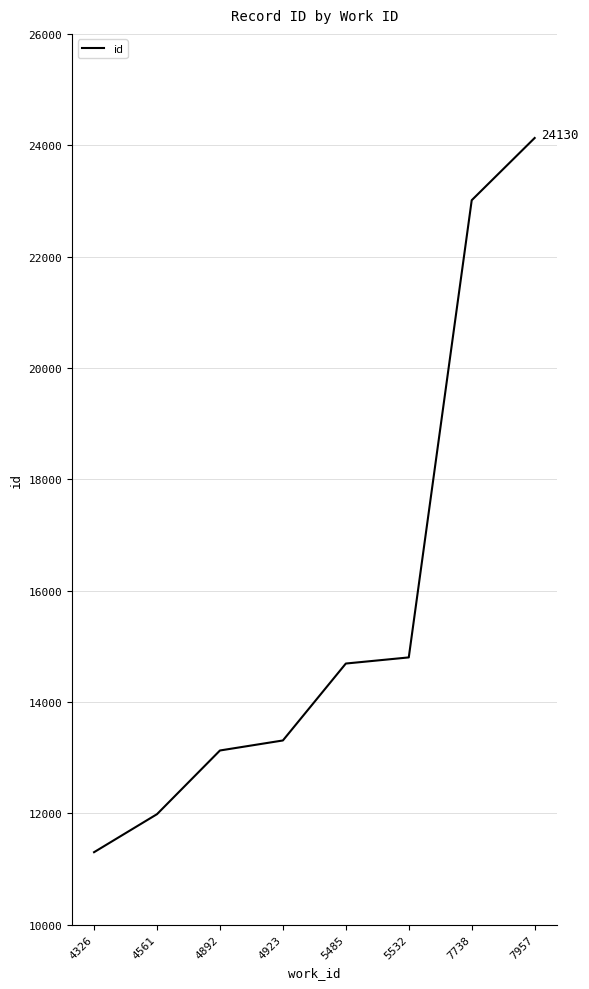

At which category does the chart reach its peak across all series?

7957